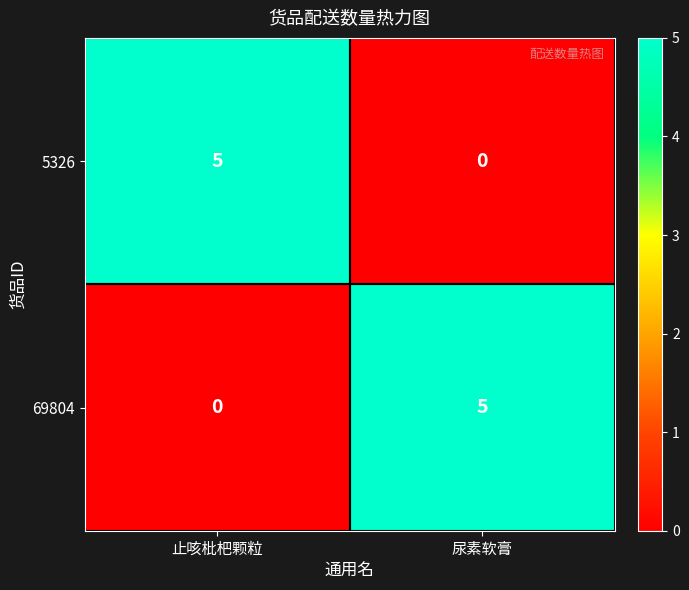

What is the spread (max minus min) of values at 尿素软膏?

5